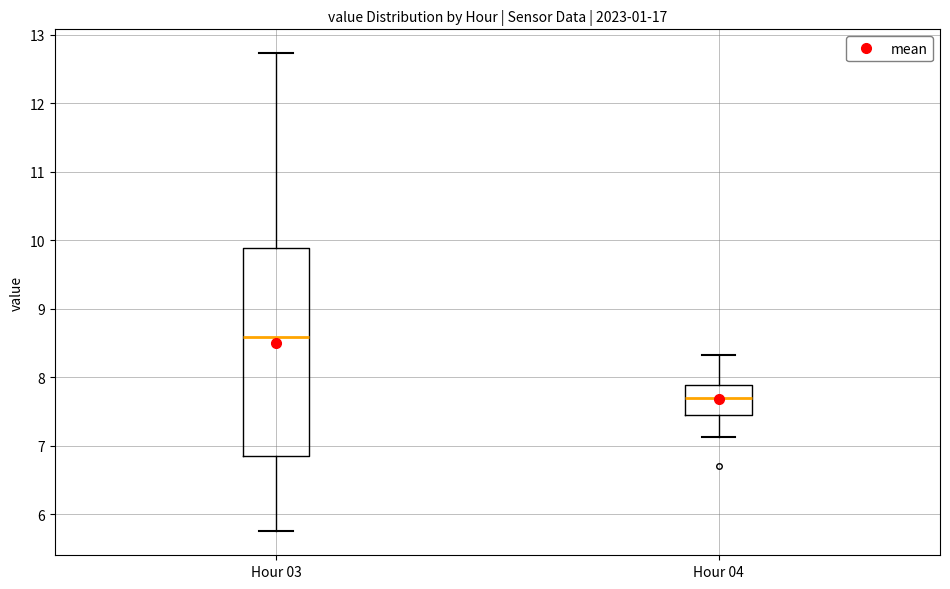

Which box's median line is the lowest?

Hour 04